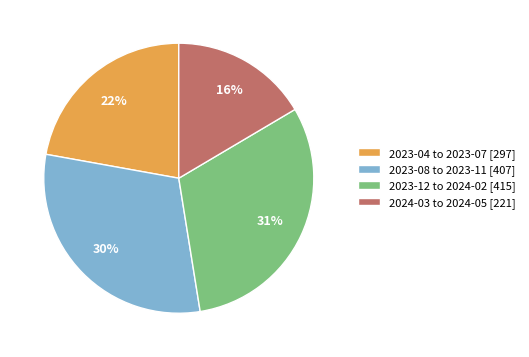

Is there any slice that represents more than half of the pie?

No